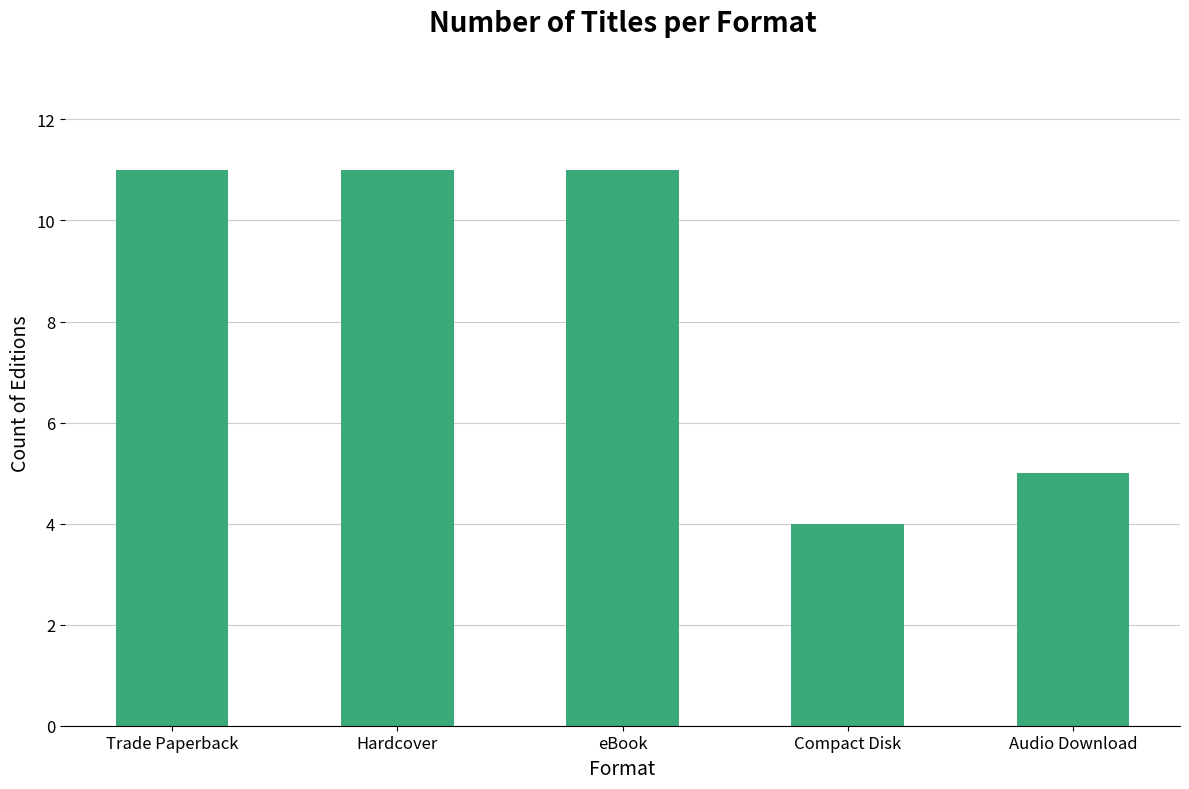

What position from the right is Hardcover?

4